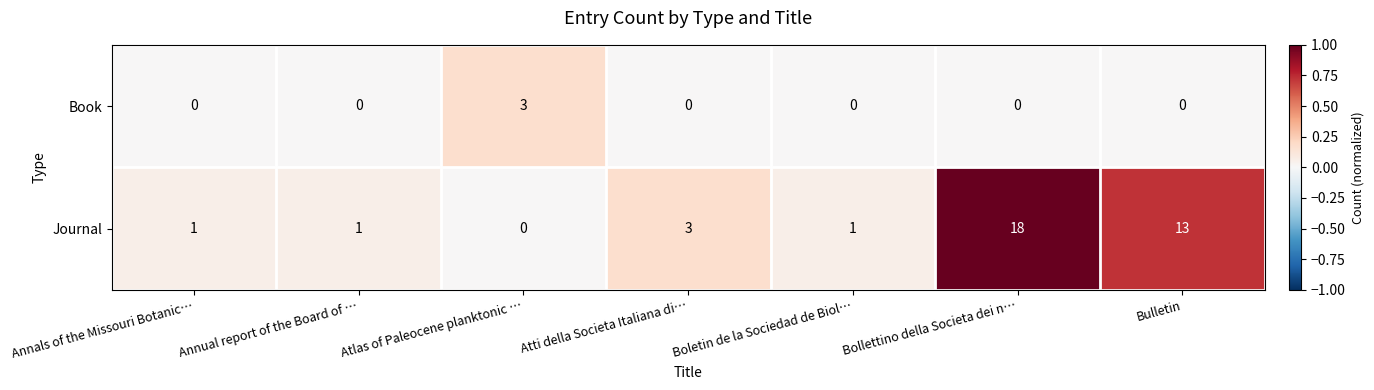

List the series in order of their peak value, highest first.

Journal, Book